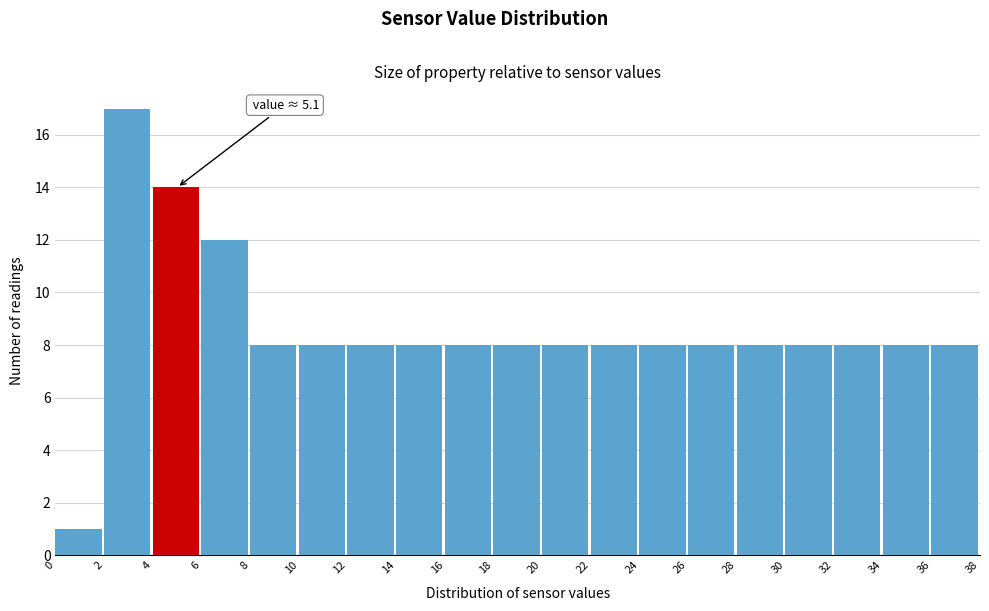

Which range on the x-axis has the tallest bar?

2 to 4